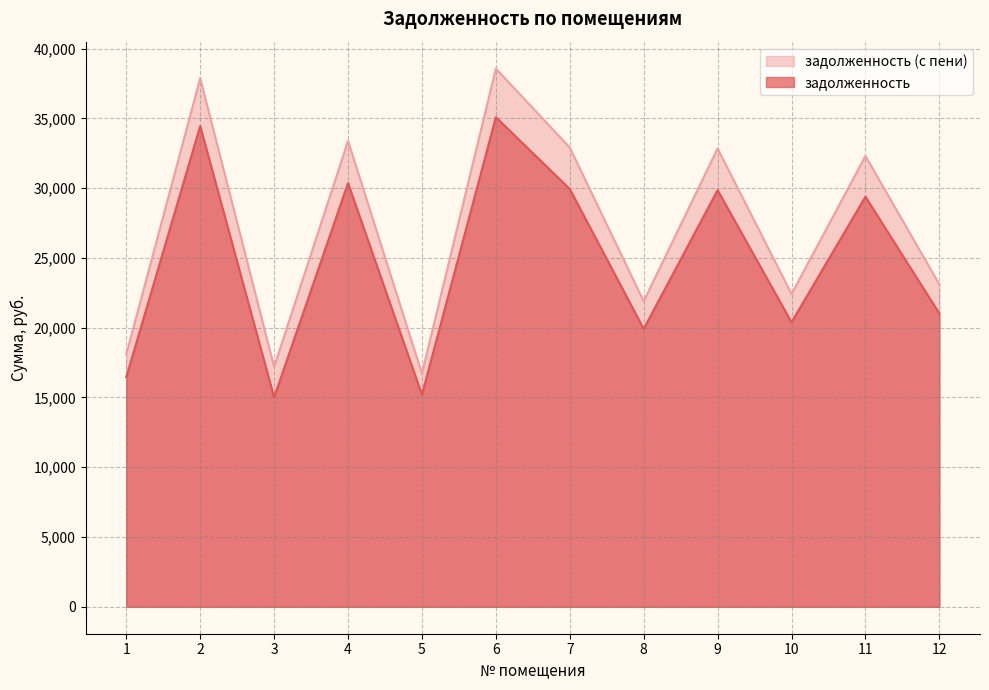

Between 4 and 7, which series saw the biggest shift?

задолженность (с пени)